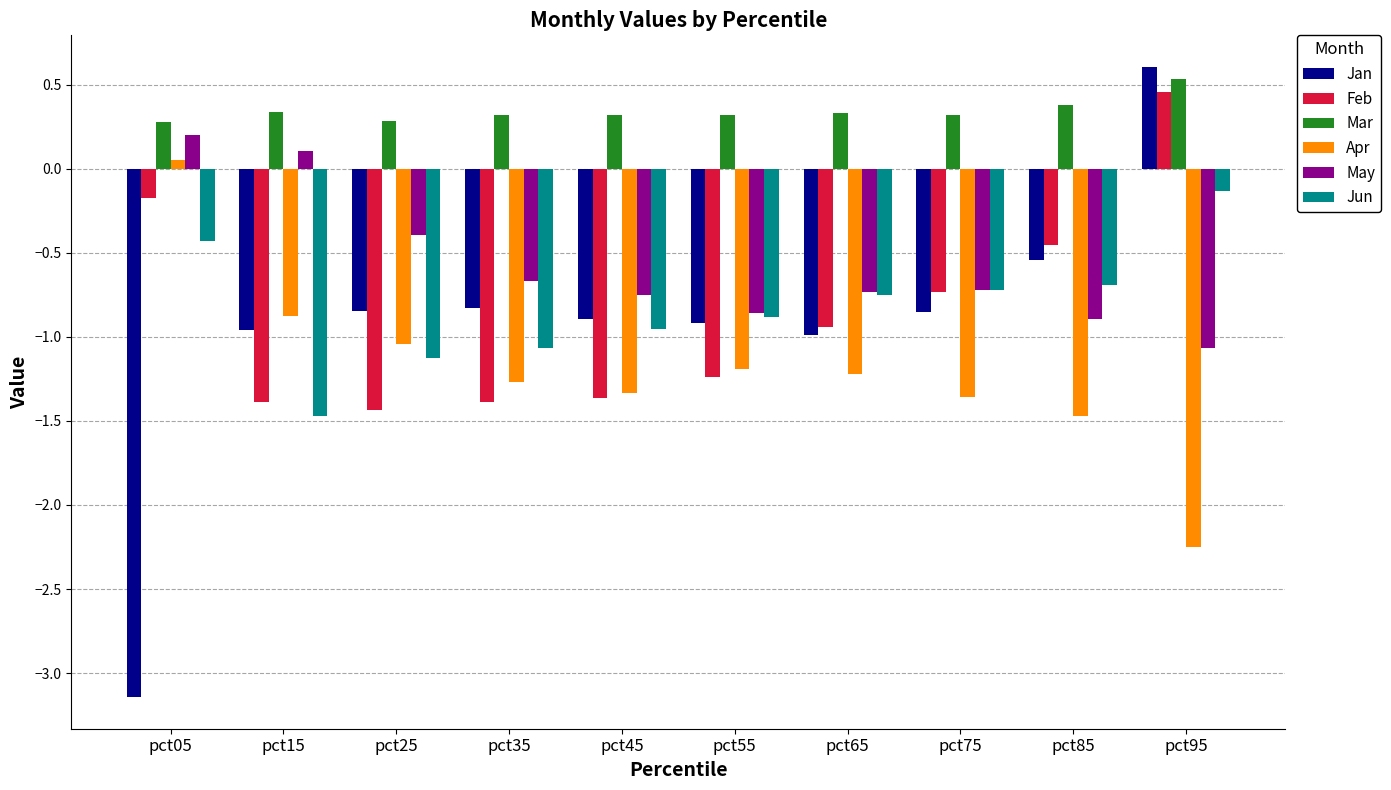

At which category is the sum across all series the highest?

pct95